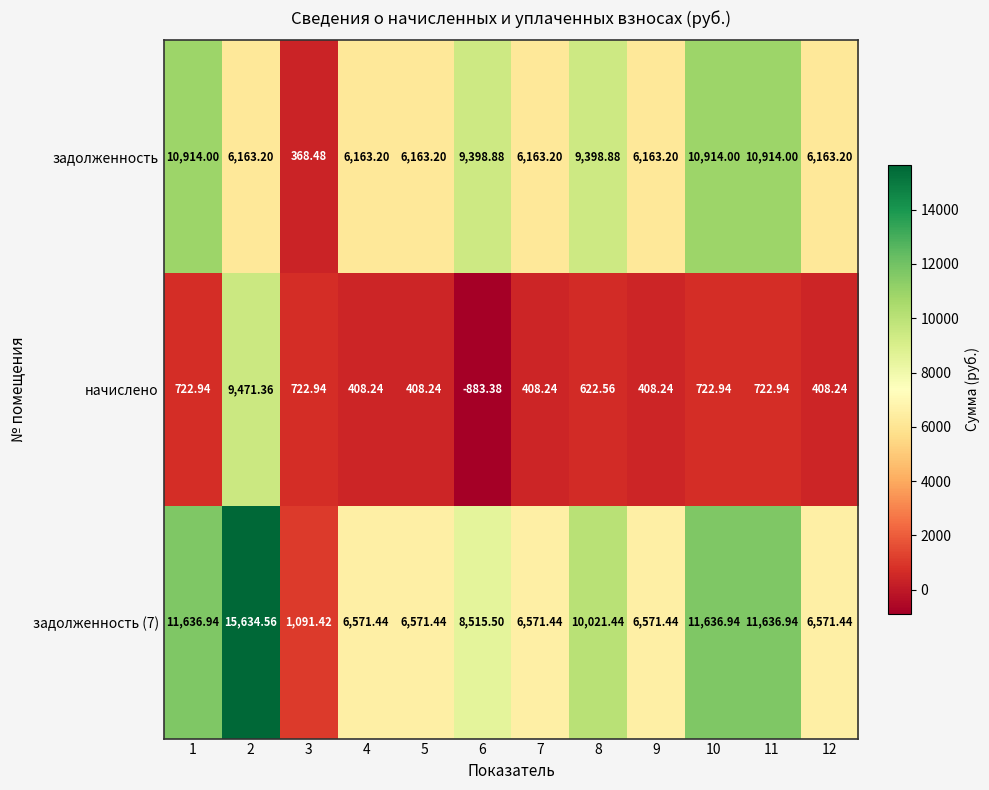

Is the value of начислено at 7 greater than the value of задолженность (7) at 11?

No